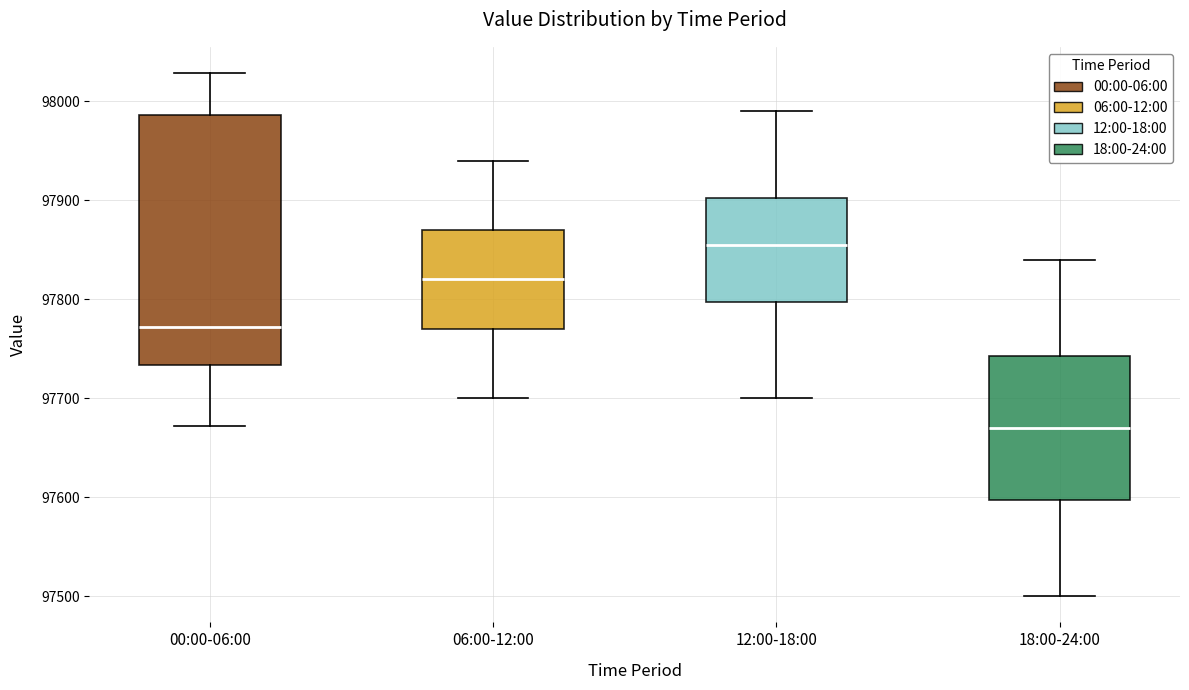

Comparing the boxes themselves (not the whiskers), which one is the tallest?

00:00-06:00